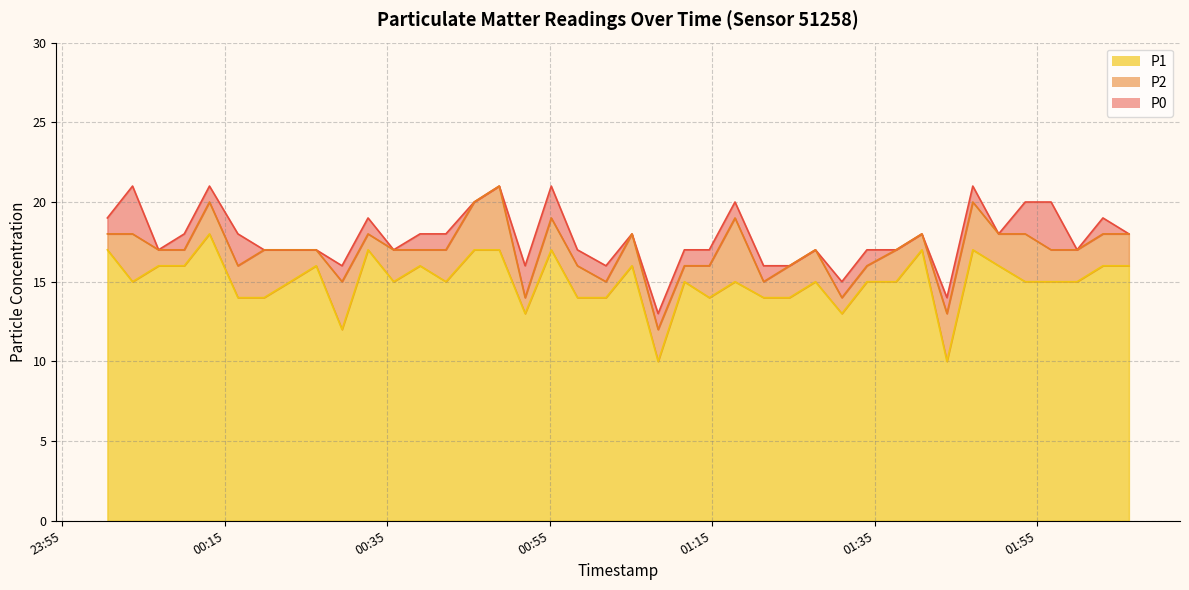

What is the difference between the maximum and second lowest values in the P2 series?

8